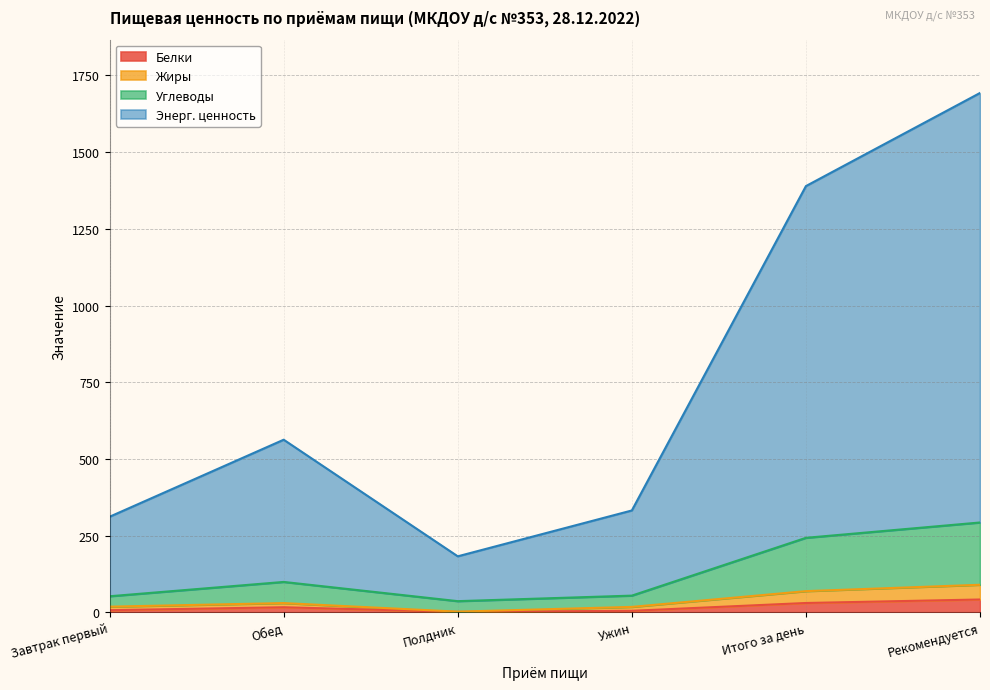

At Обед, list the series in order from smallest to largest.

Белки, Жиры, Углеводы, Энерг. ценность